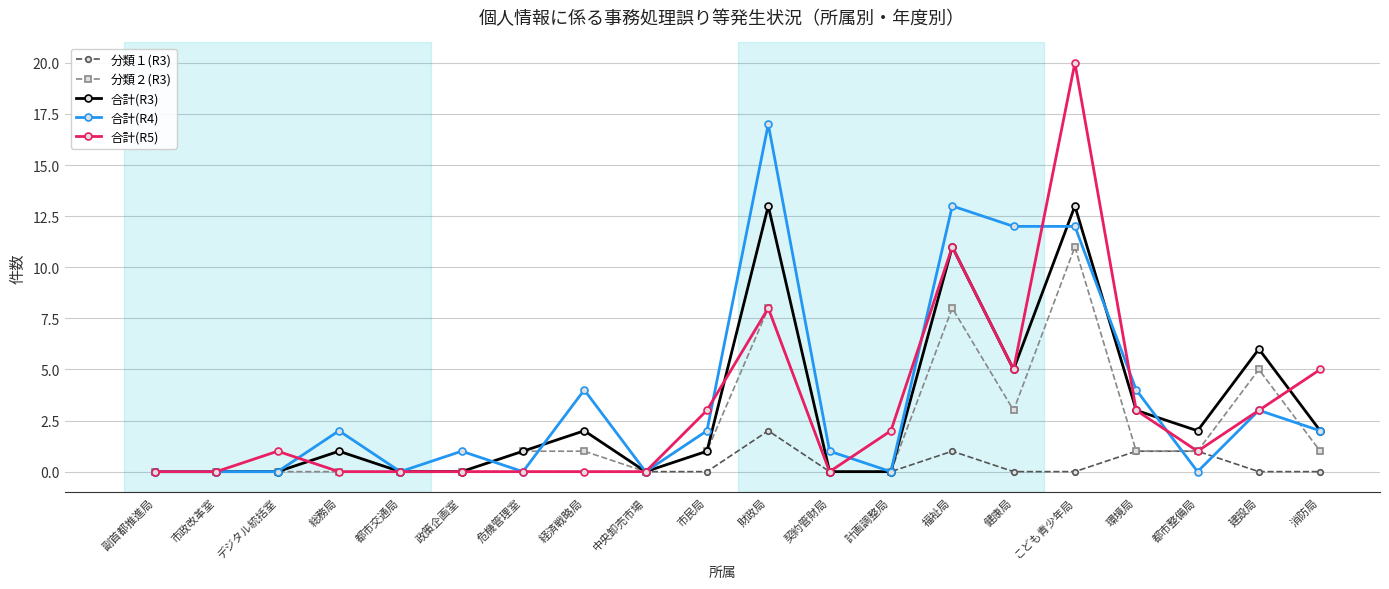

Is it true that 合計(R3) equals 6 at 建設局?

True